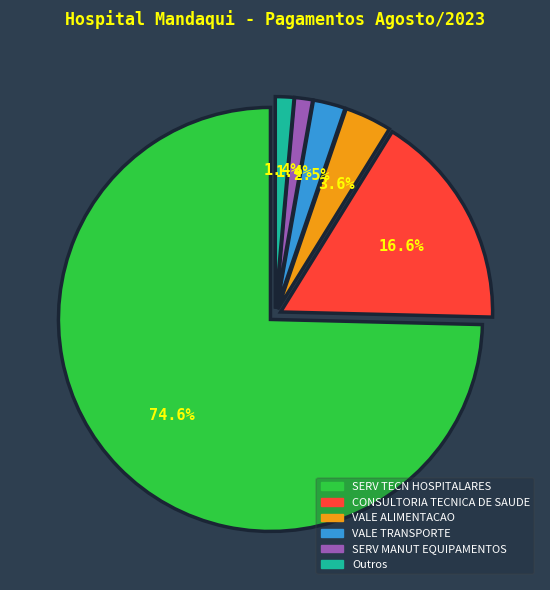

Combined, do VALE TRANSPORTE and Outros account for over 50%?

No